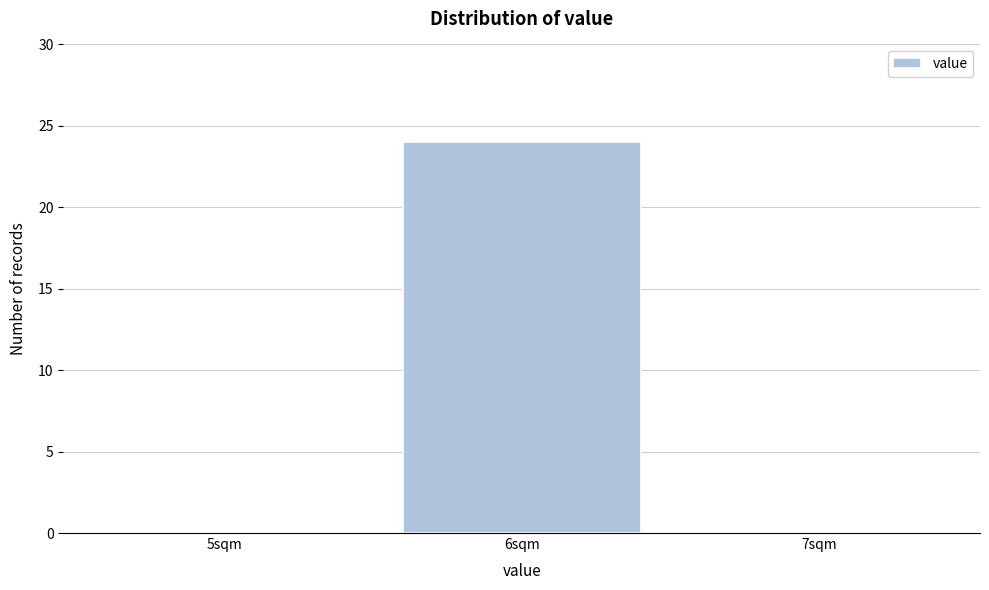

Reading left to right, extract all data points from this chart.

5sqm=0	6sqm=24	7sqm=0